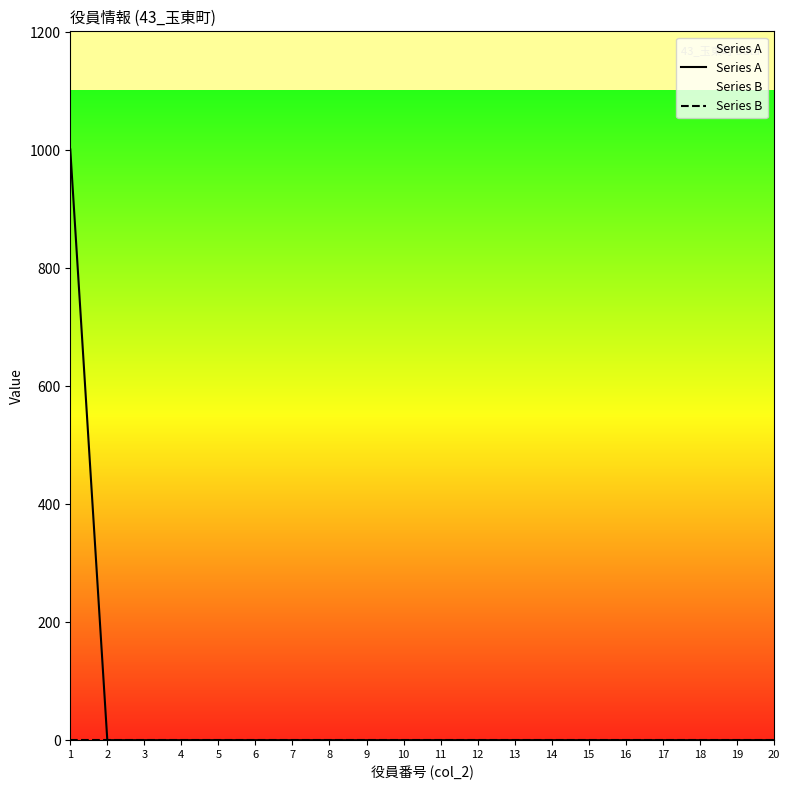

How many series are shown in this chart?

2